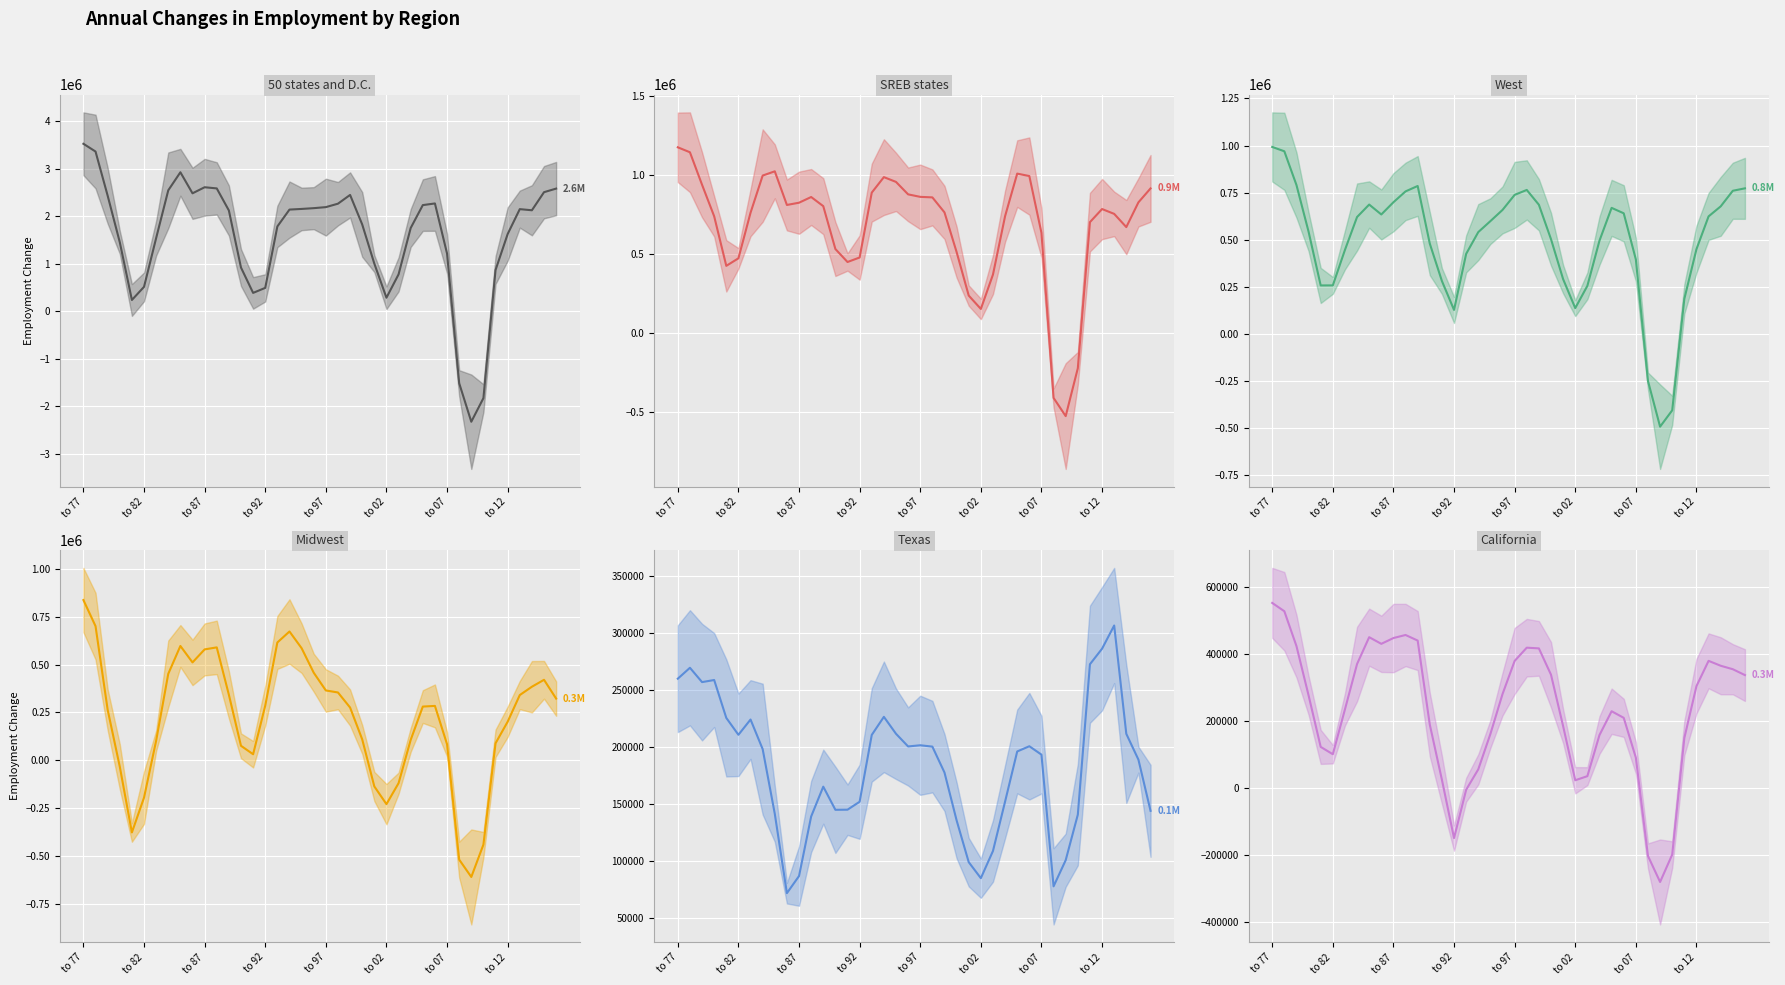

How many data points does each series have?

40